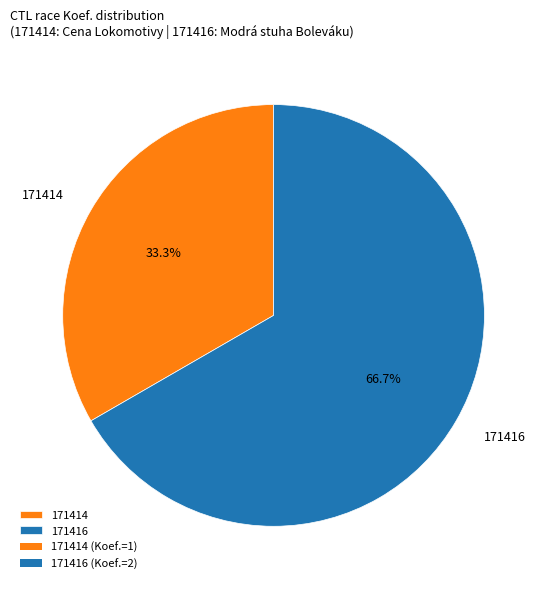

Approximately how many times larger is the value at 171414 compared to 171416?

0.5